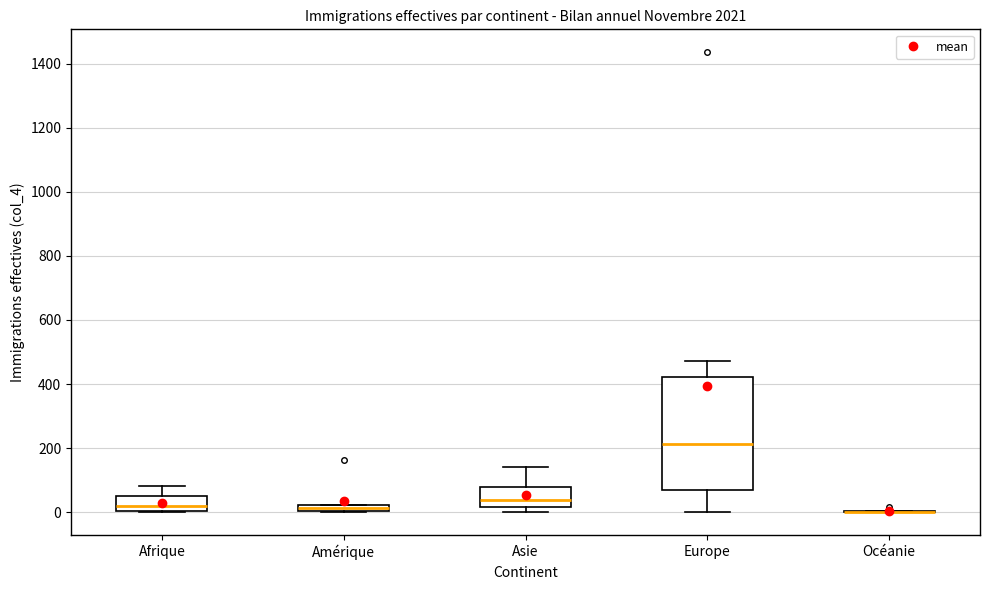

Comparing the boxes themselves (not the whiskers), which one is the tallest?

Europe